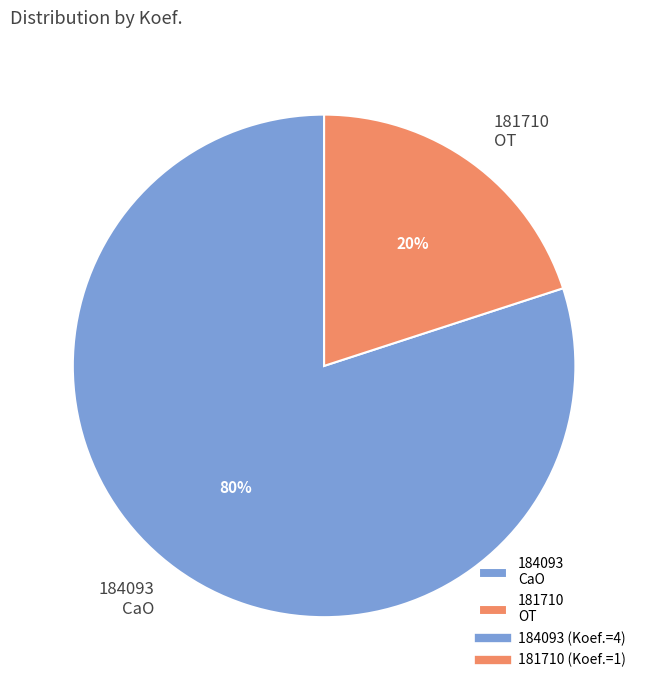

Rank the categories by value from highest to lowest.

184093, 181710